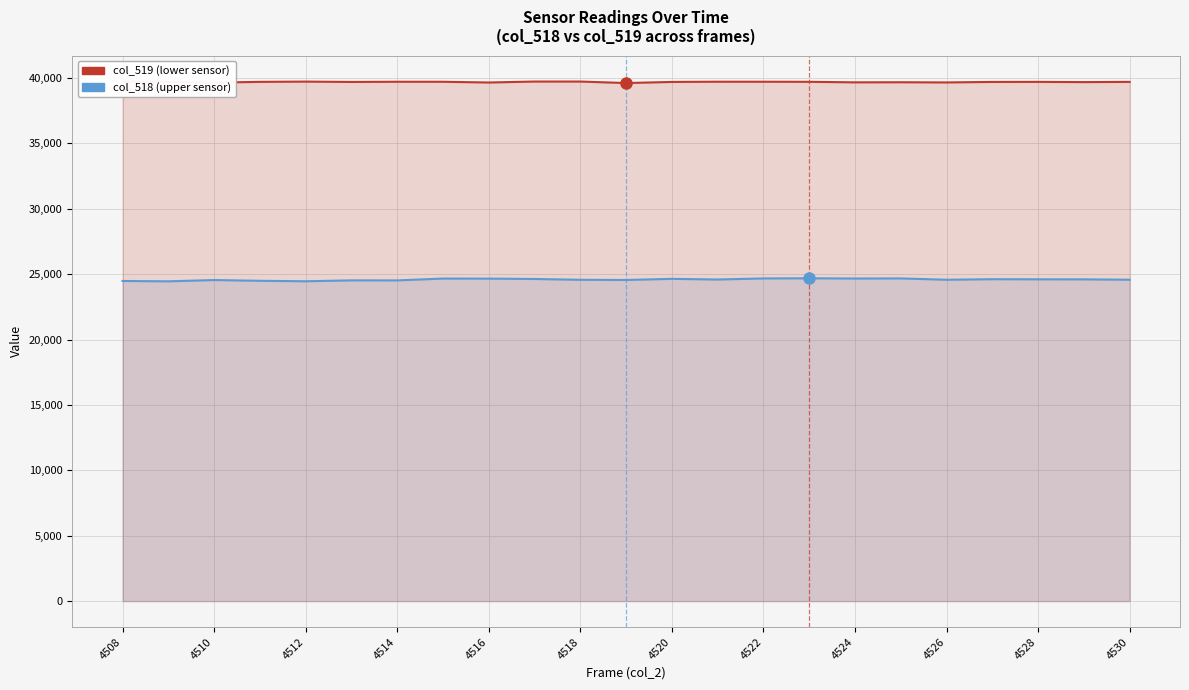

How many values in the col_518 (upper sensor) series exceed 24587?

11